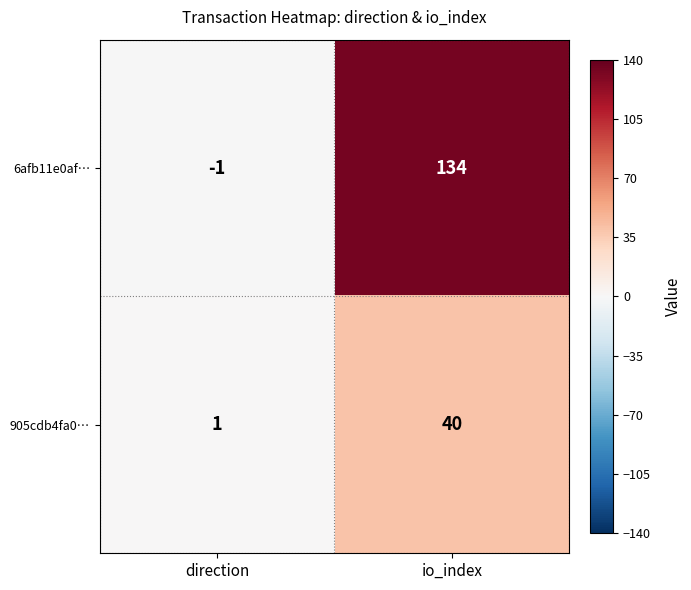

Reading left to right, extract all data points from this chart.

6afb11e0af…: direction=-1	io_index=134
905cdb4fa0…: direction=1	io_index=40